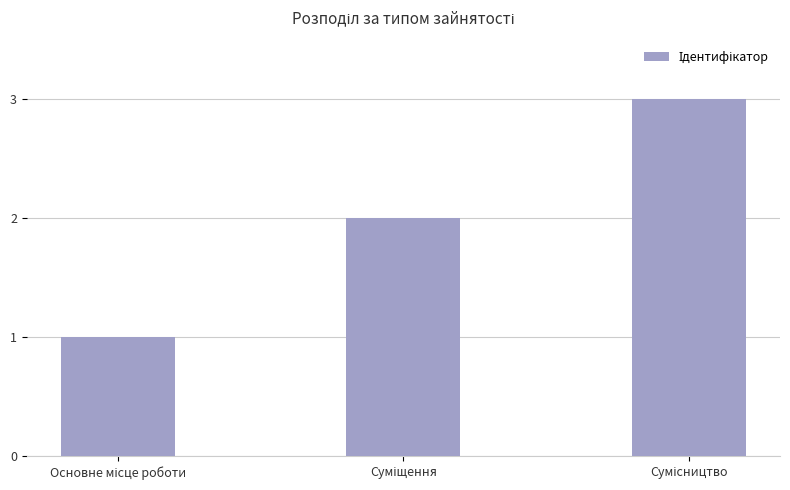

What is the maximum value shown in the chart?

3